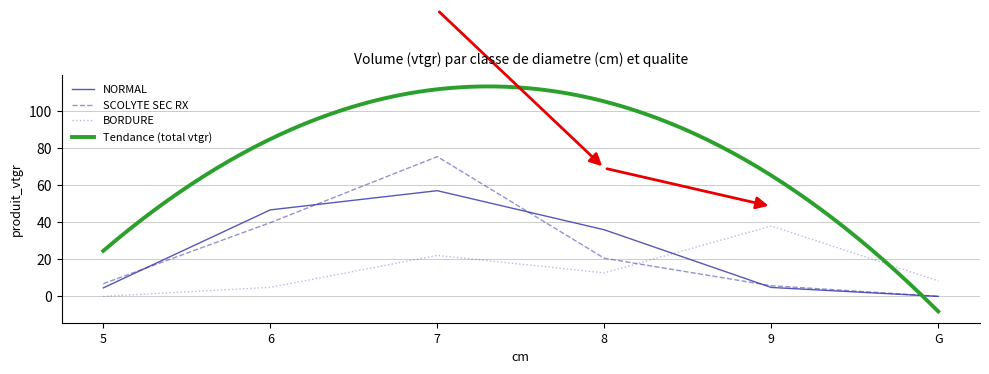

What is the difference between the SCOLYTE SEC RX values at 5 and G?

6.9